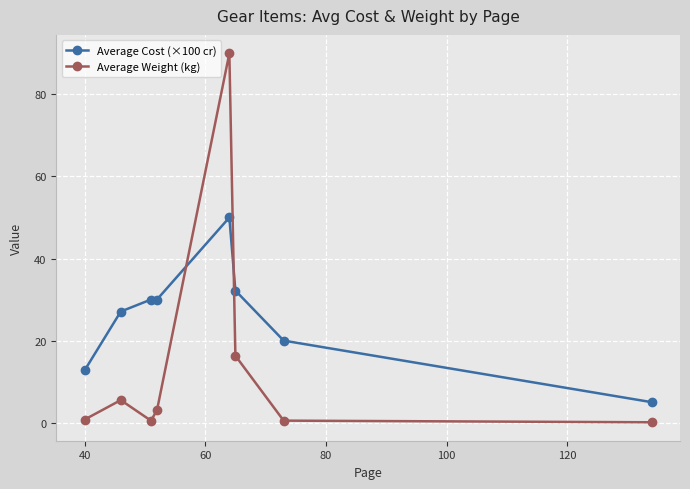

What is the difference between the maximum and minimum values in the Average Weight (kg) series?

89.9